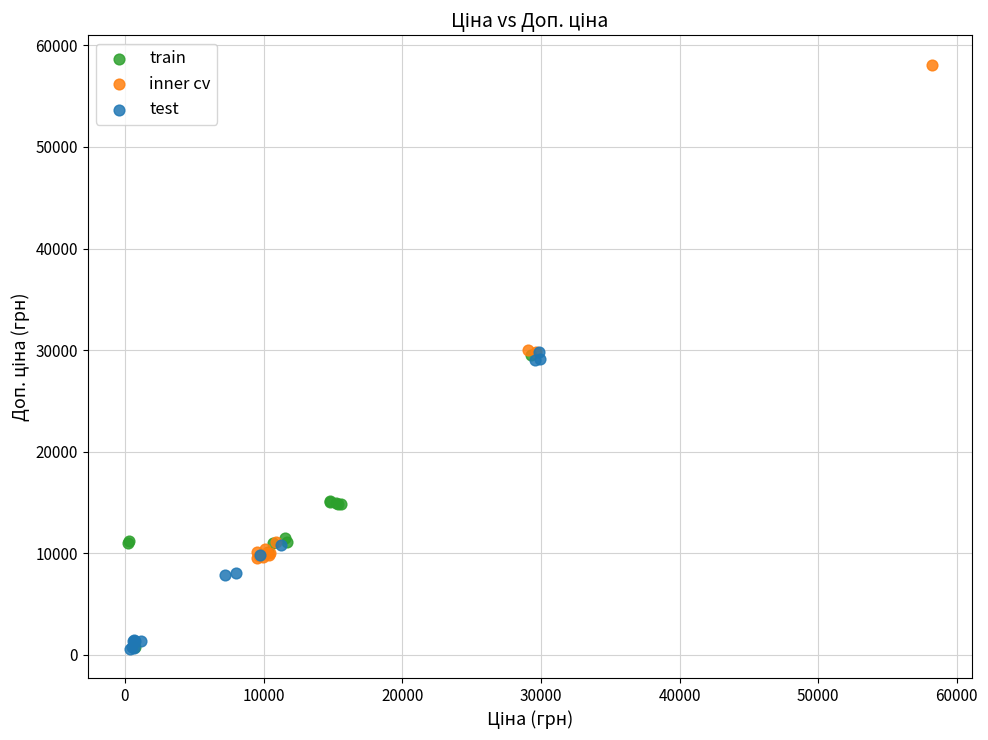

Which series has the largest Y range (max minus min)?

inner cv